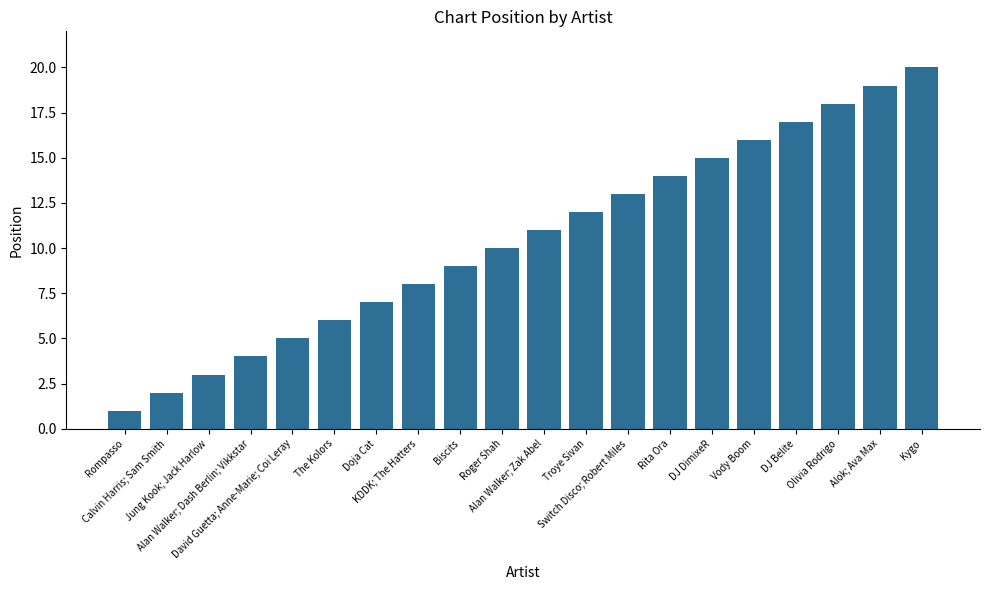

Reading left to right, extract all data points from this chart.

1	2	3	4	5	6	7	8	9	10	11	12	13	14	15	16	17	18	19	20